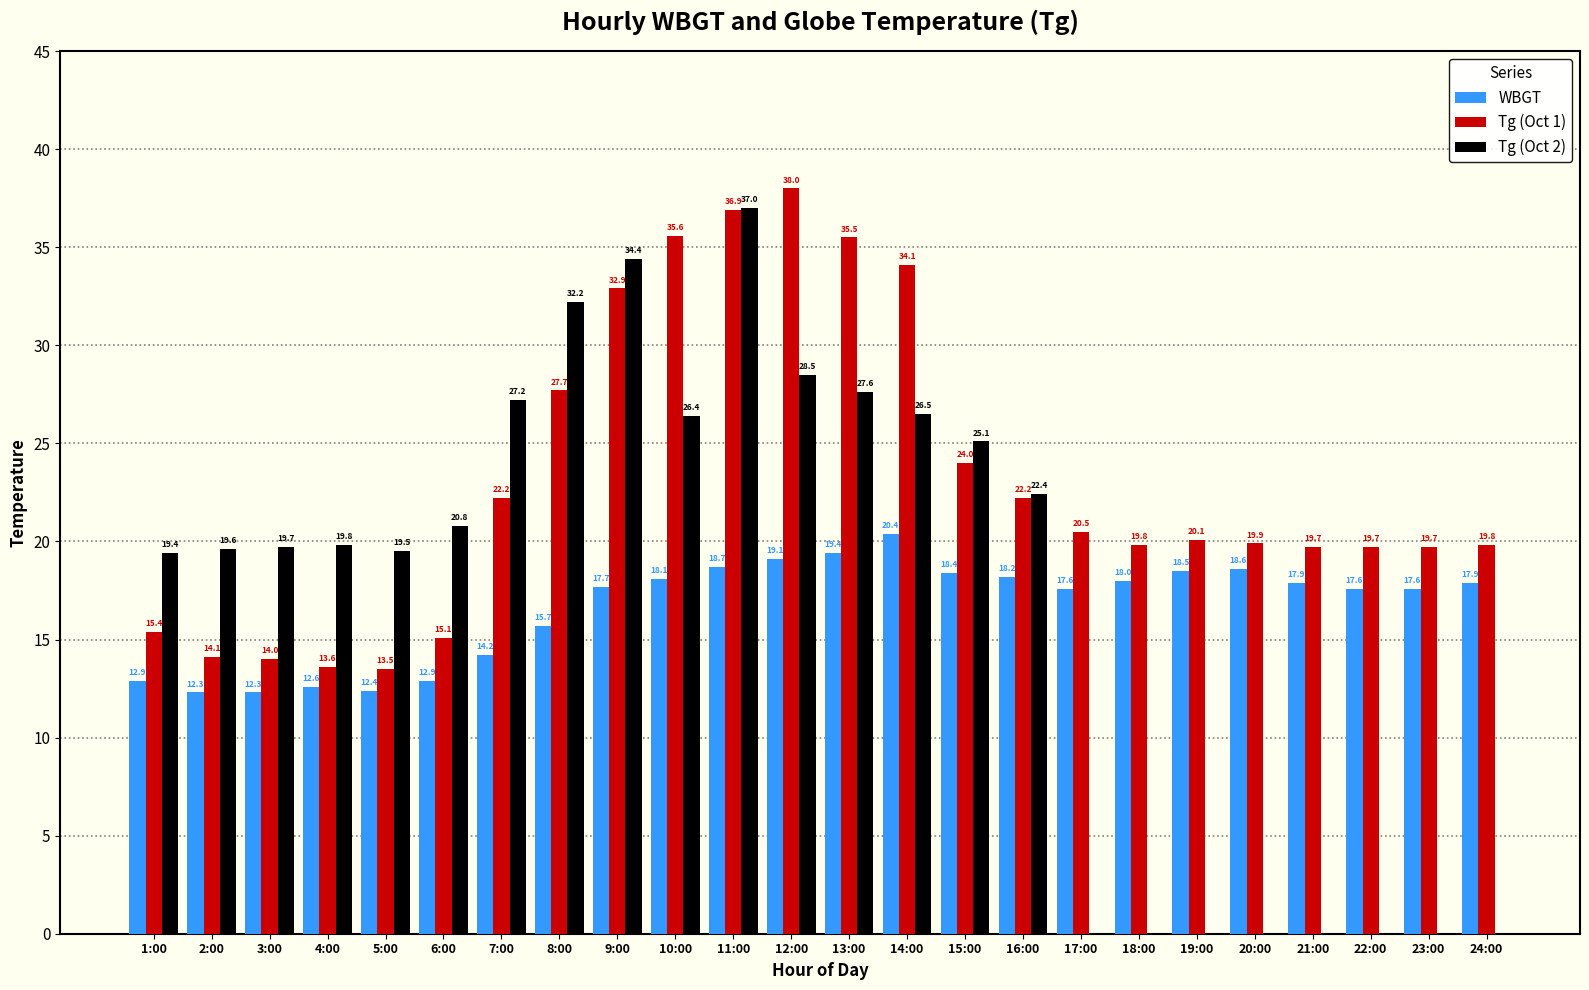

What is the greatest value displayed?

38.0